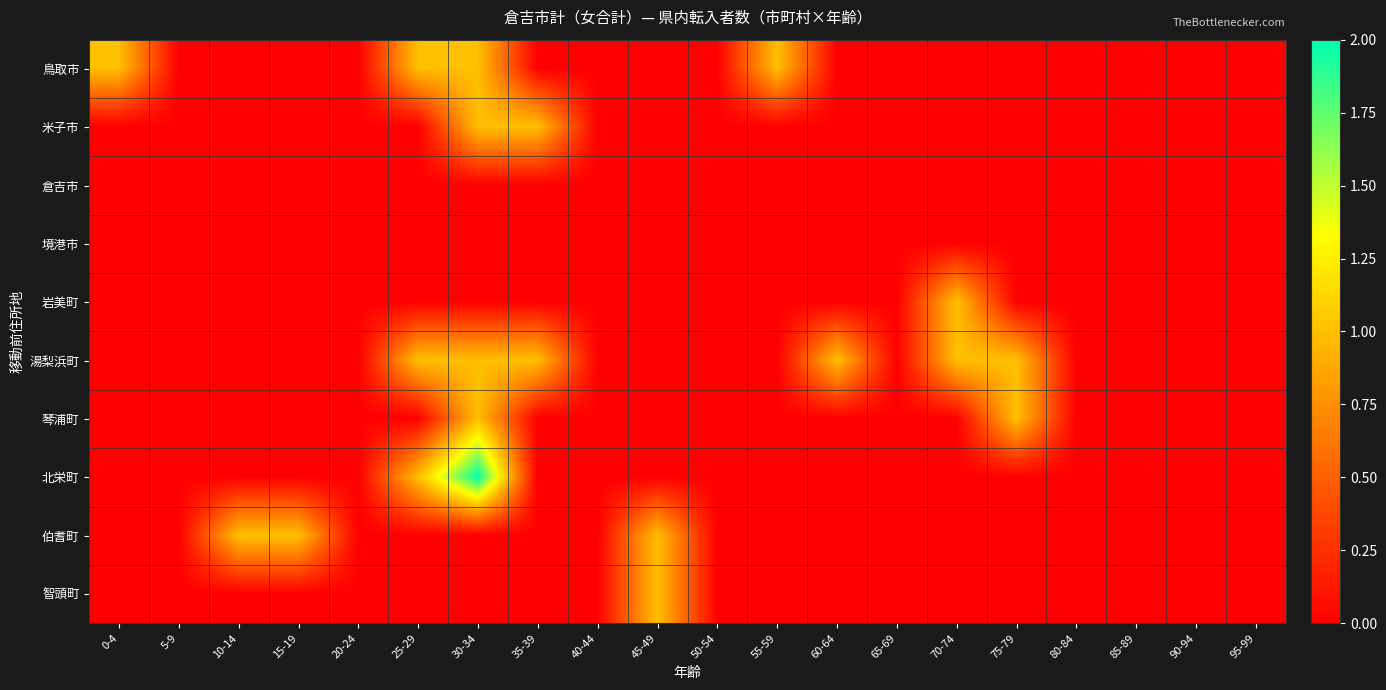

Which label corresponds to the largest value in the chart?

30-34